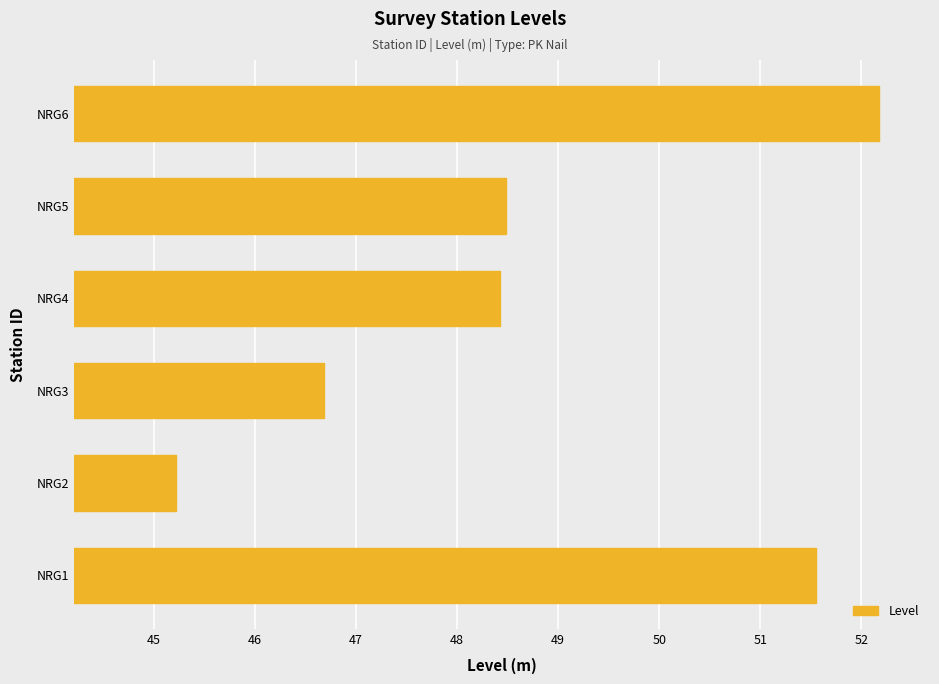

Read the value at NRG6.

52.2